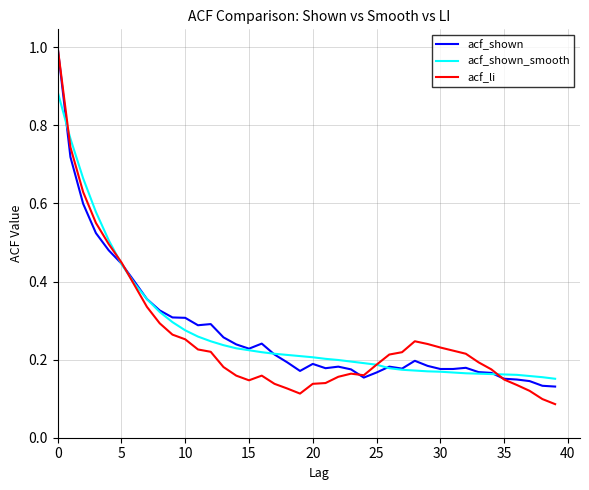

Which series has the widest spread of values?

acf_li